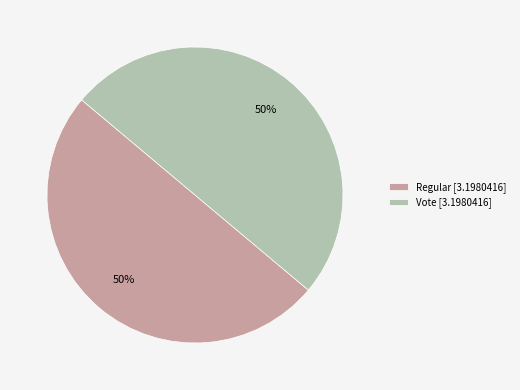

Is the sum of Vote [3.1980416] and Regular [3.1980416] greater than half?

Yes